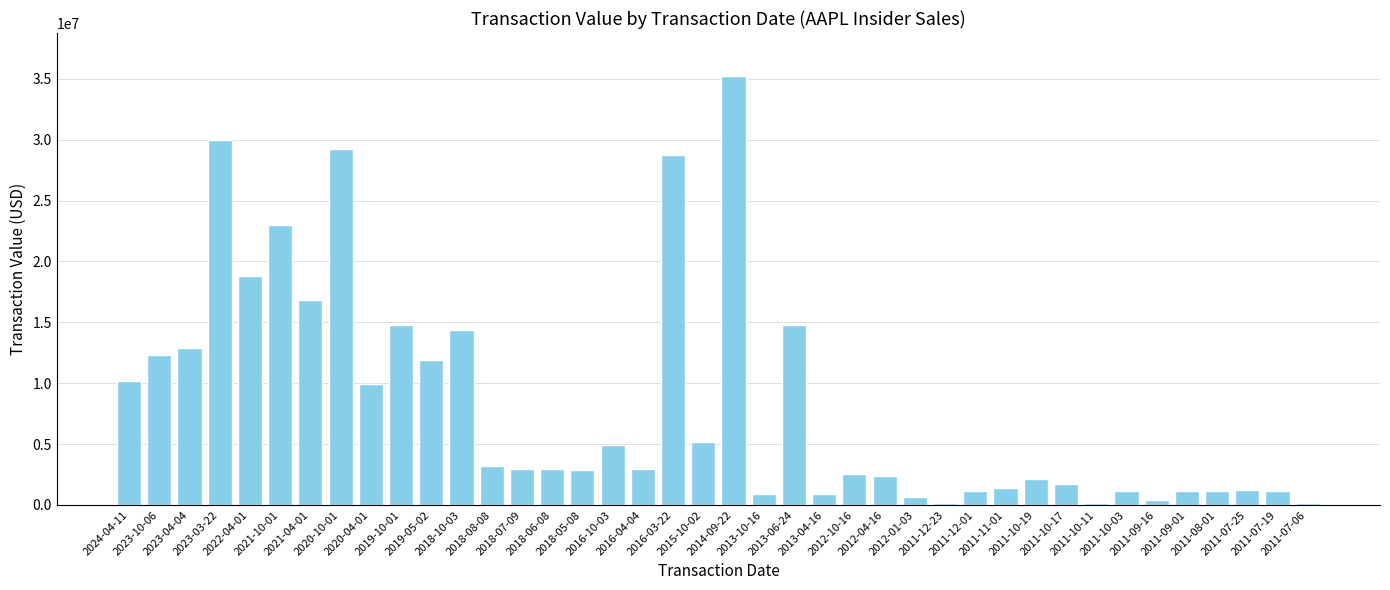

How many bars are there in total?

40